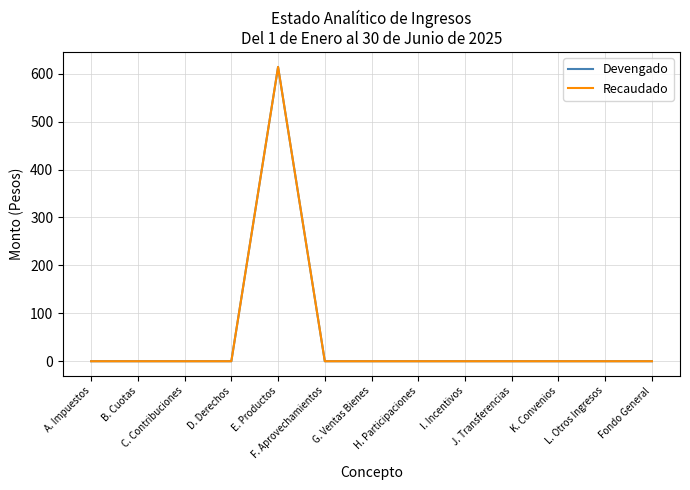

Is this an area chart (filled region under the line)?

No